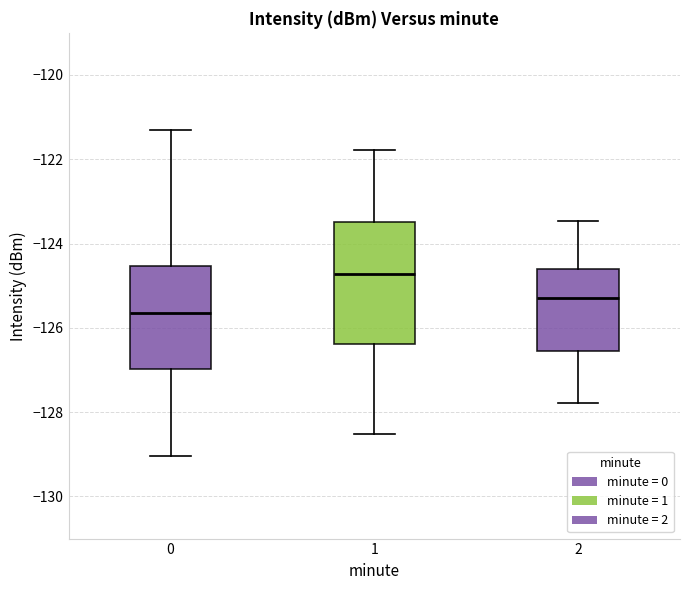

Reading left to right, read every box against the y-axis: the position of its median line, the range the box covers, and the ends of its whiskers. The values are not printed on the chart, so give them approximately, as read against the axis.

0: median -125.6, box -127.0 to -124.6, whiskers -129.0 to -121.2
1: median -124.8, box -126.4 to -123.4, whiskers -128.6 to -121.8
2: median -125.2, box -126.6 to -124.6, whiskers -127.8 to -123.4